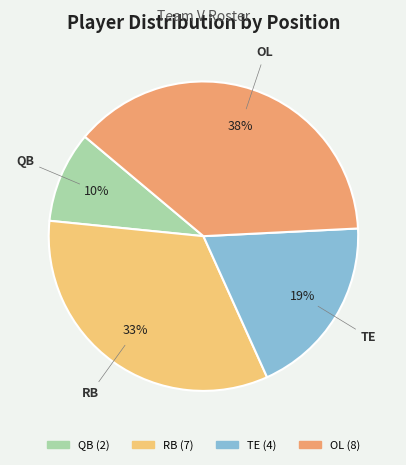

Does any single category account for the majority?

No